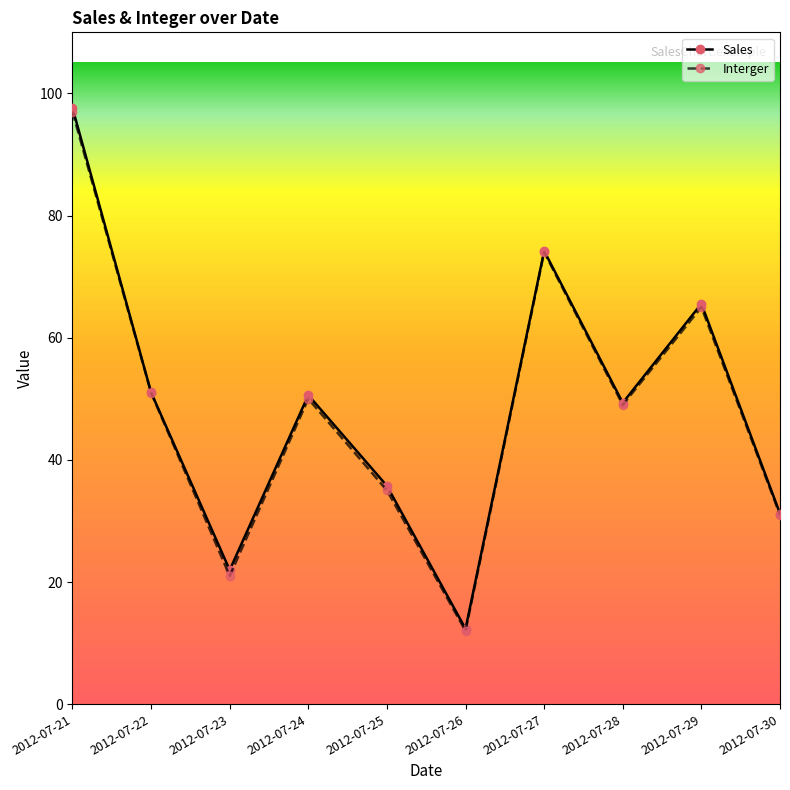

What is the value of the Sales point at the 5th from the left?

35.7